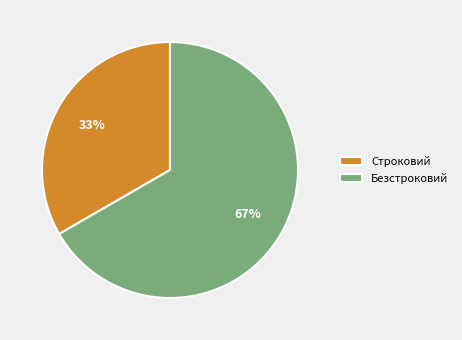

Which category has the biggest portion of the pie?

Безстроковий